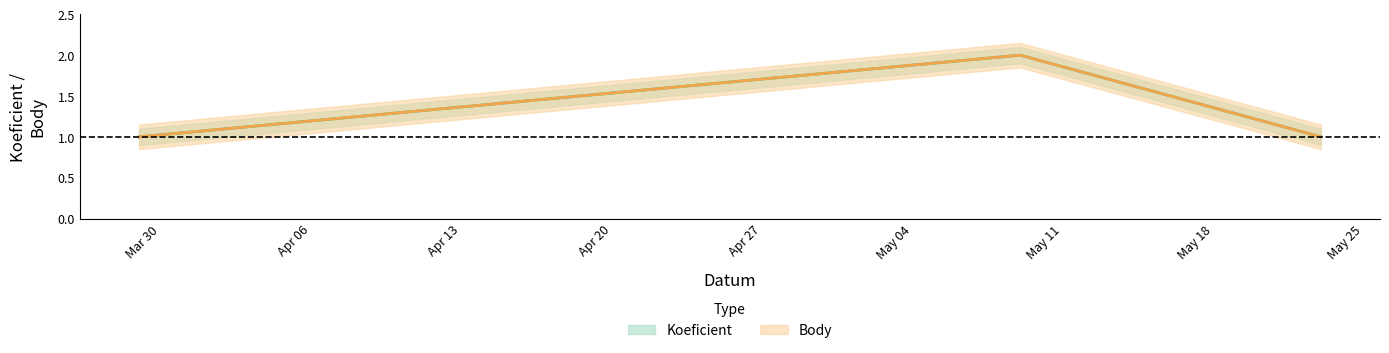

True or false: Koeficient has a value of 2 at 2009-05-23.

False